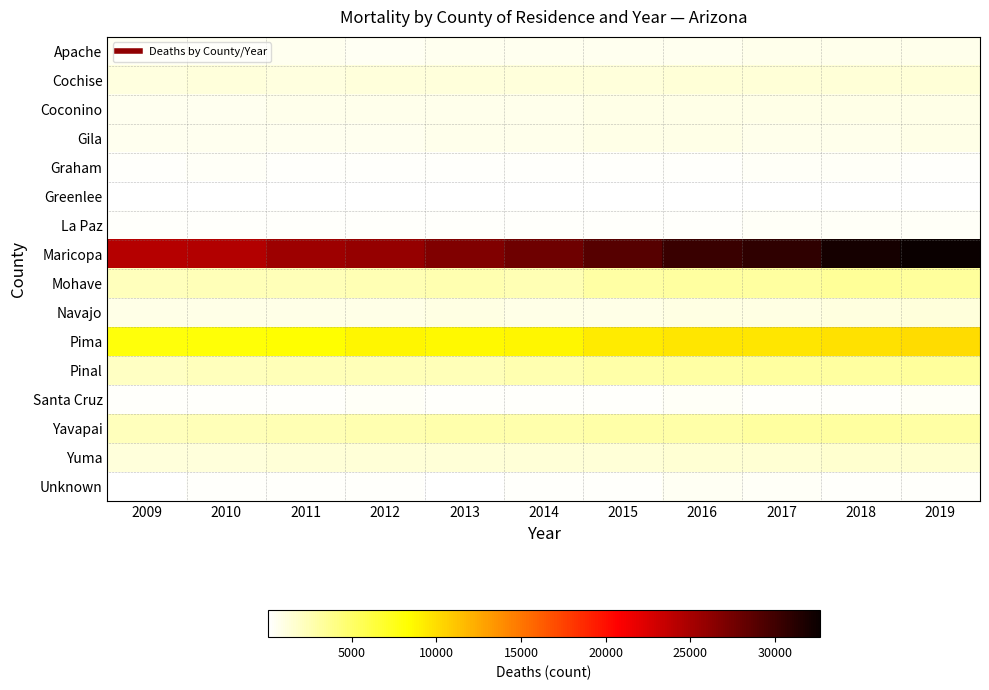

Which series has the largest range (max minus min)?

Maricopa